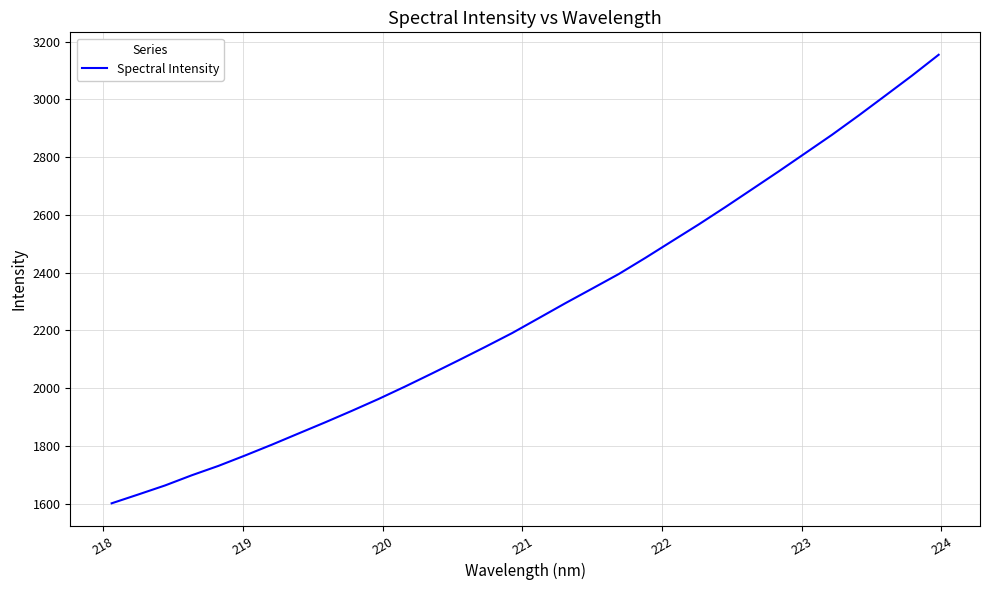

Does the chart display data point markers on the line(s)?

No